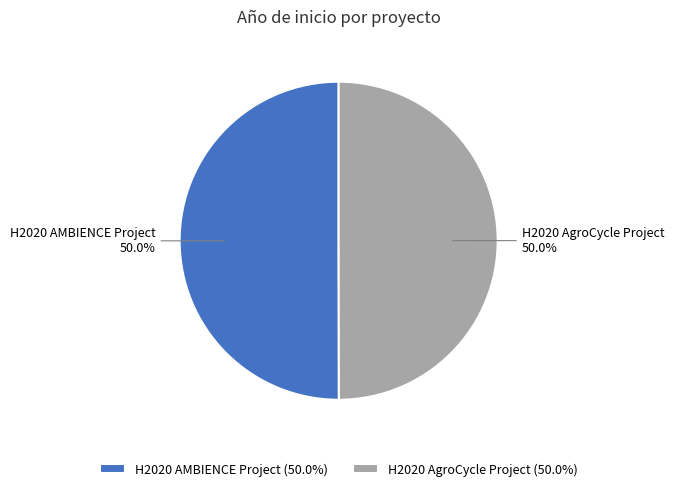

Combined, what portion of the pie is H2020 AgroCycle Project and H2020 AMBIENCE Project?

100.0%